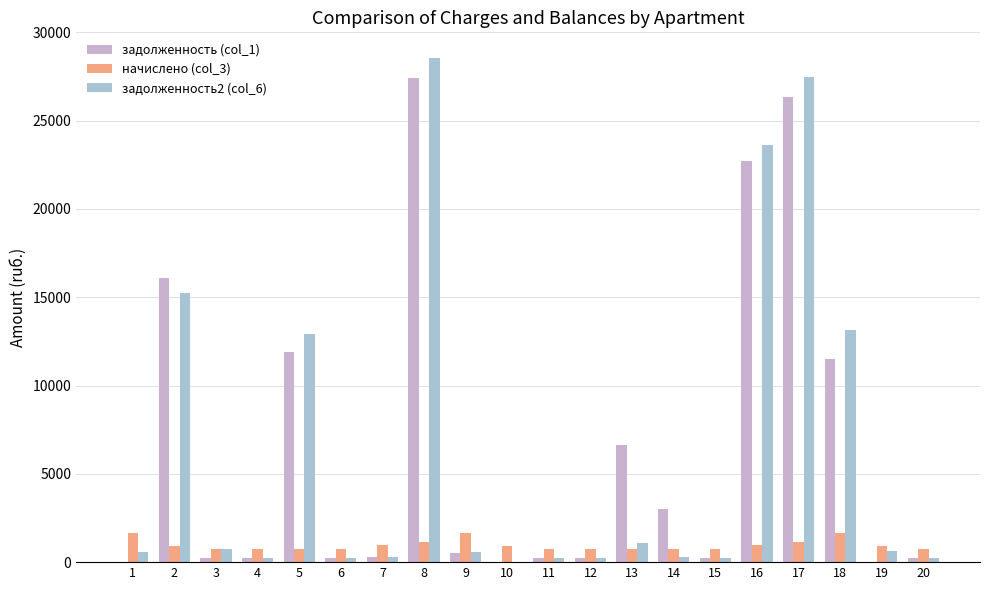

Rank the series at 7 from lowest to highest value.

задолженность (col_1), задолженность2 (col_6), начислено (col_3)